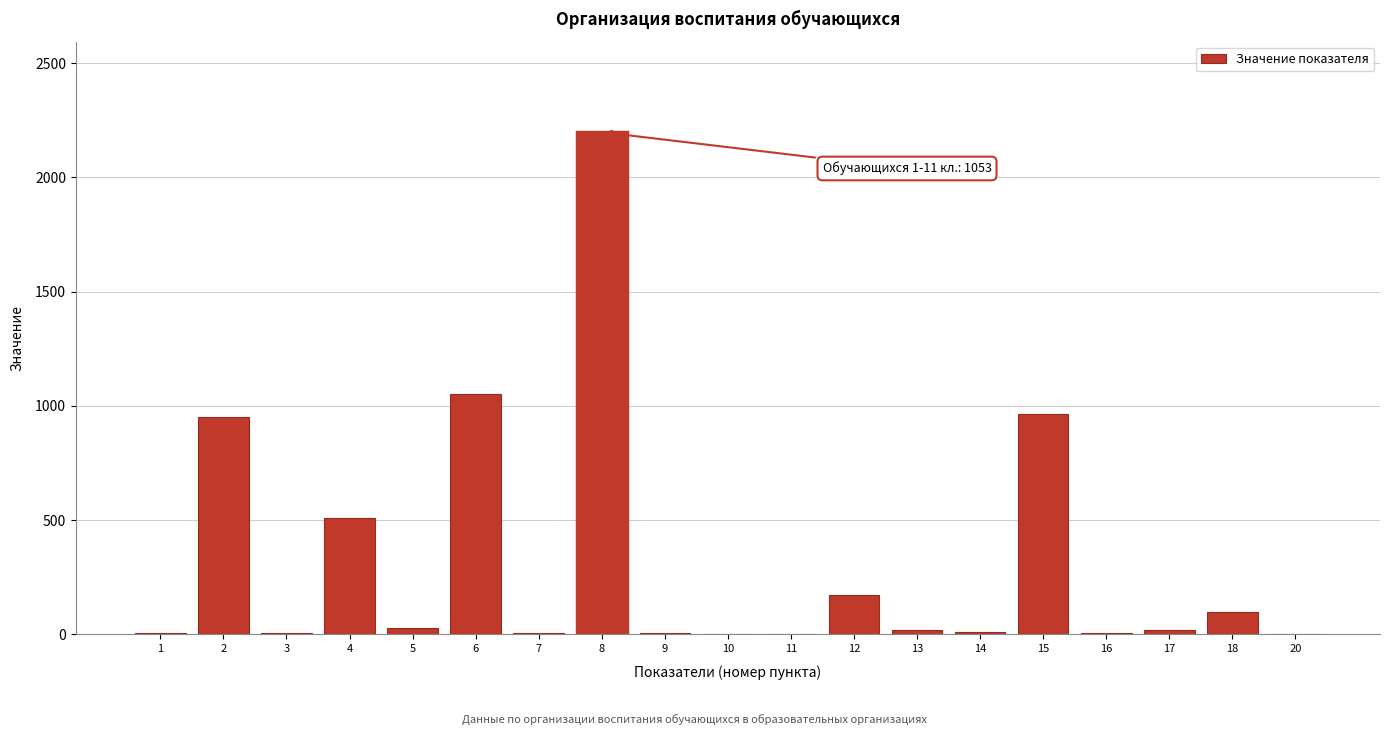

What is the sum of all values?

6065